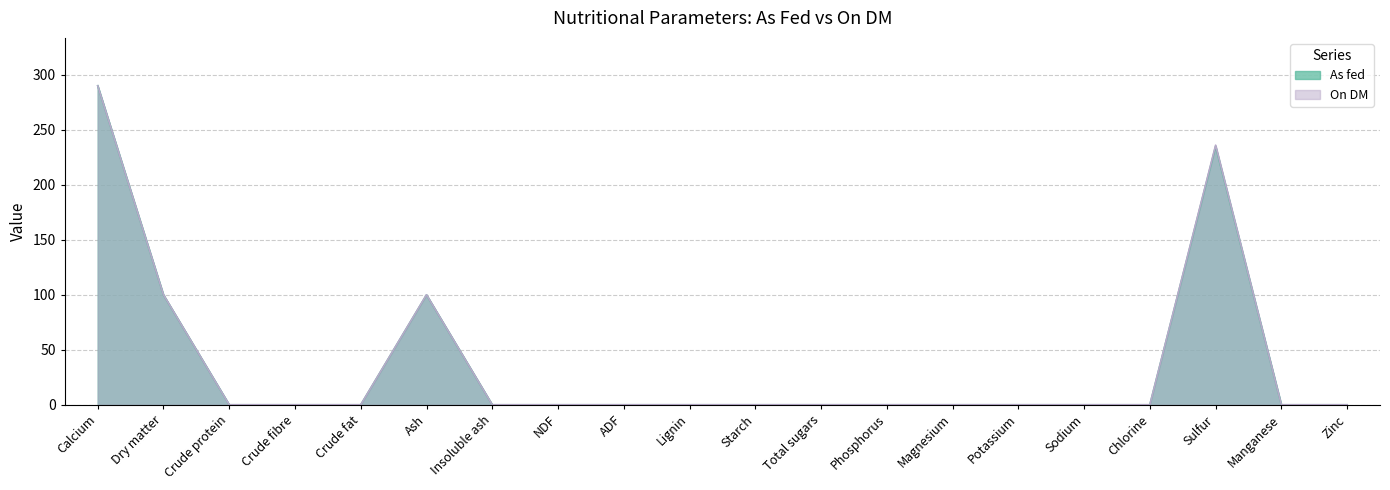

Does the chart display data point markers on the line(s)?

No